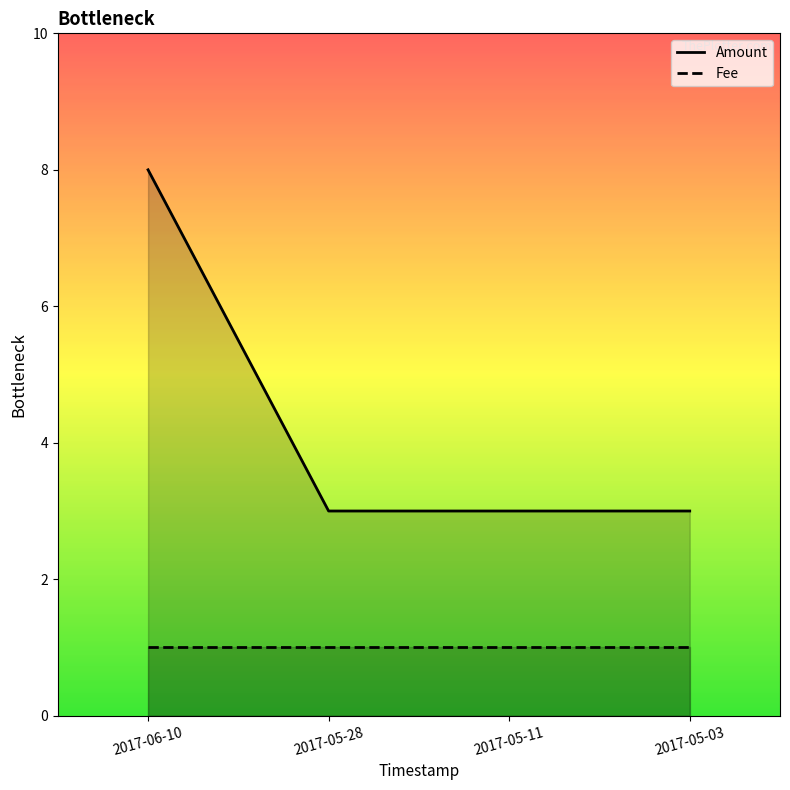

What is the difference between the values at 2017-05-28 and 2017-06-10?

5